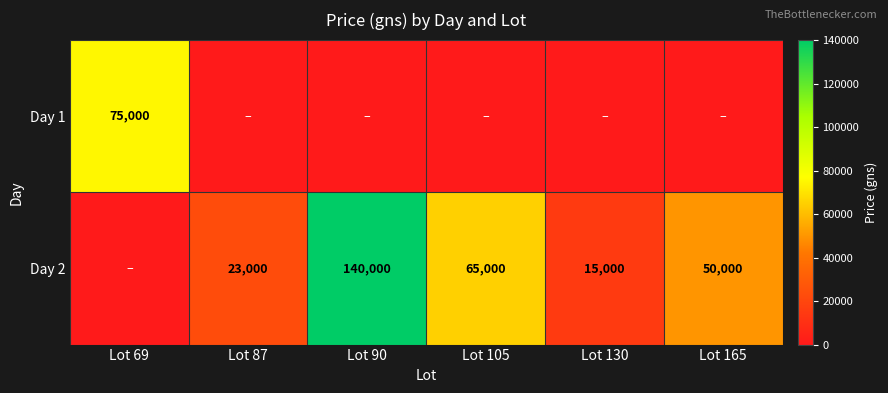

Count the number of categories in the chart.

6